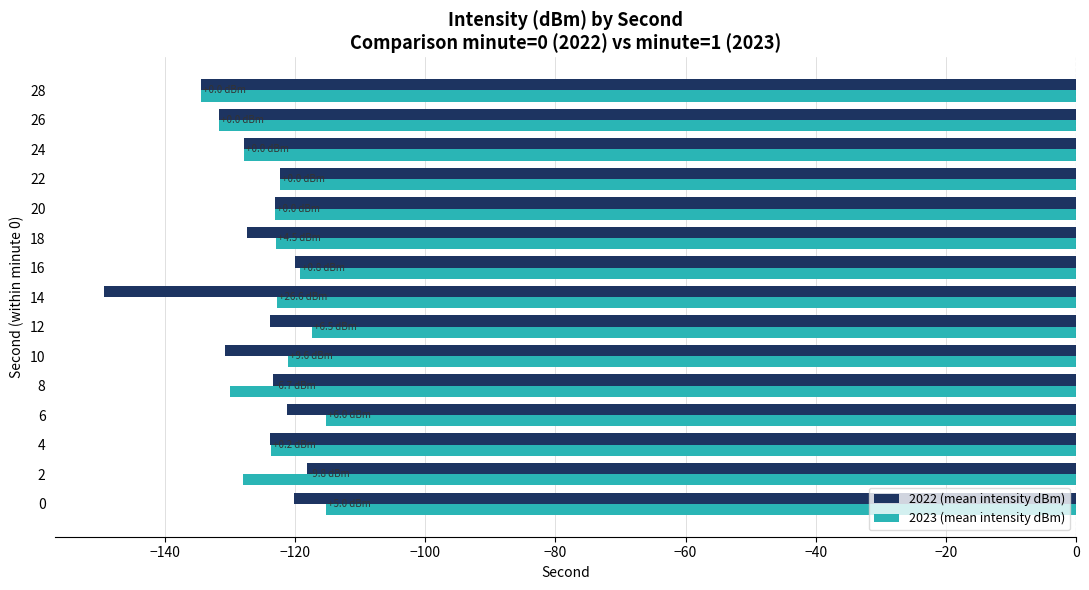

What is the spread (max minus min) of values at 6?

6.0